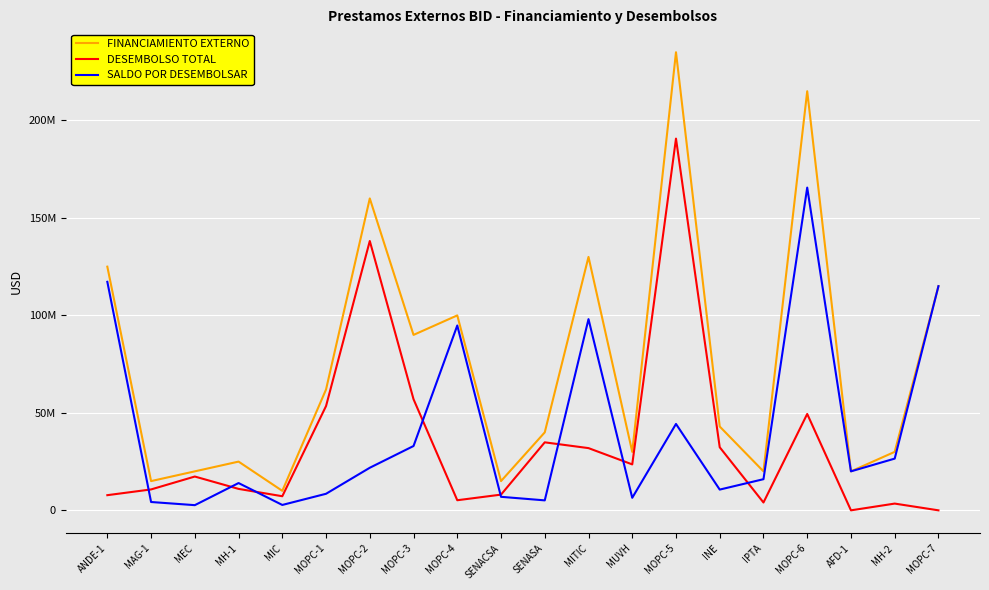

Reading left to right, extract all data points from this chart.

FINANCIAMIENTO EXTERNO: 125000000.0	15000000.0	20000000.0	25000000.0	10000000.0	62000000.0	160000000.0	90000000.0	100000000.0	15000000.0	40000000.0	130000000.0	30000000.0	235000000.0	43000000.0	20000000.0	215000000.0	20000000.0	30000000.0	115000000.0
DESEMBOLSO TOTAL: 7776148.5	10725465.2	17341809.5	11003461.8	7234067.0	53506736.9	138158378.1	57000822.4	5181276.2	8062759.8	34884660.3	31920450.1	23563785.0	190685027.7	32356100.1	4020640.0	49443167.0	0.0	3464073.8	0.0
SALDO POR DESEMBOLSAR: 117223851.5	4274534.8	2658190.5	13996538.2	2765933.0	8493263.2	21841621.9	32999177.6	94818723.8	6937240.2	5115339.7	98079549.9	6436215.0	44314972.3	10643899.8	15979360.0	165556833.0	20000000.0	26535926.2	115000000.0